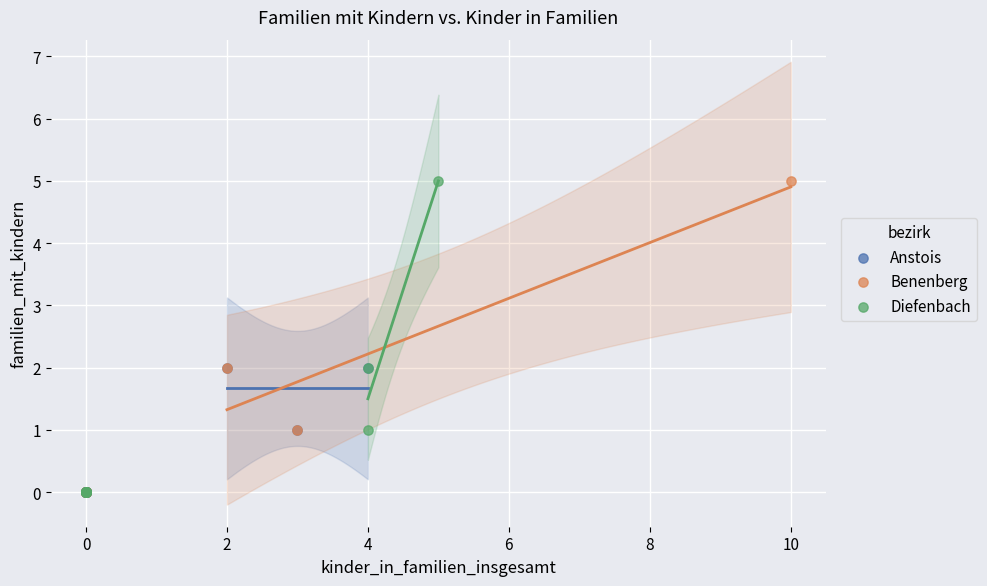

What are all the series names shown in the legend?

Anstois, Benenberg, Diefenbach